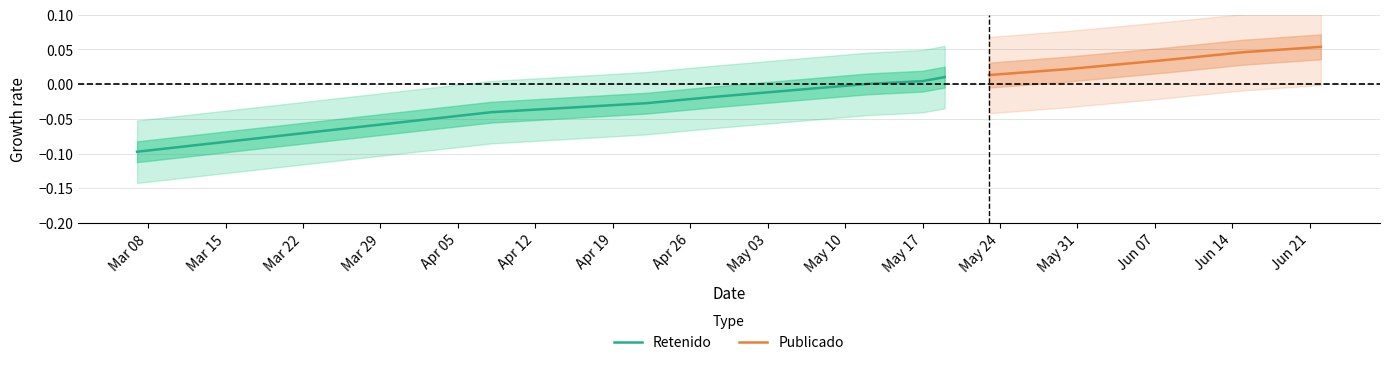

What position from the left is Mar 15?

2